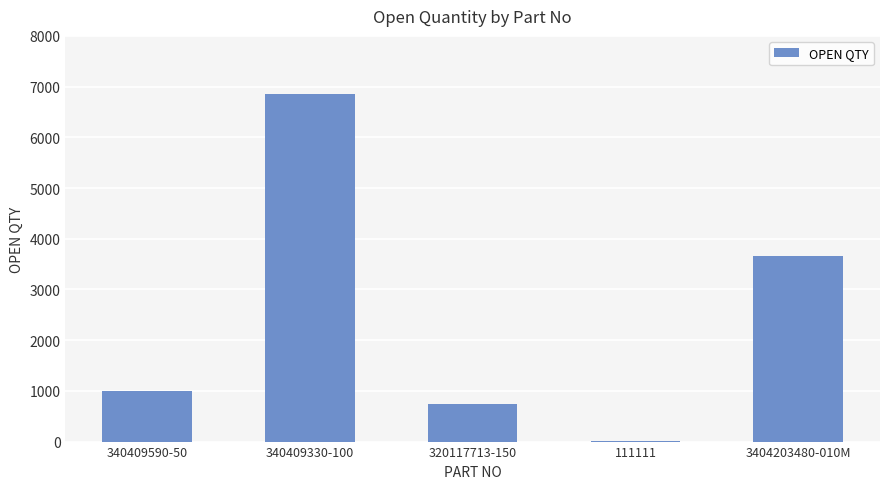

What is the maximum value shown in the chart?

6850